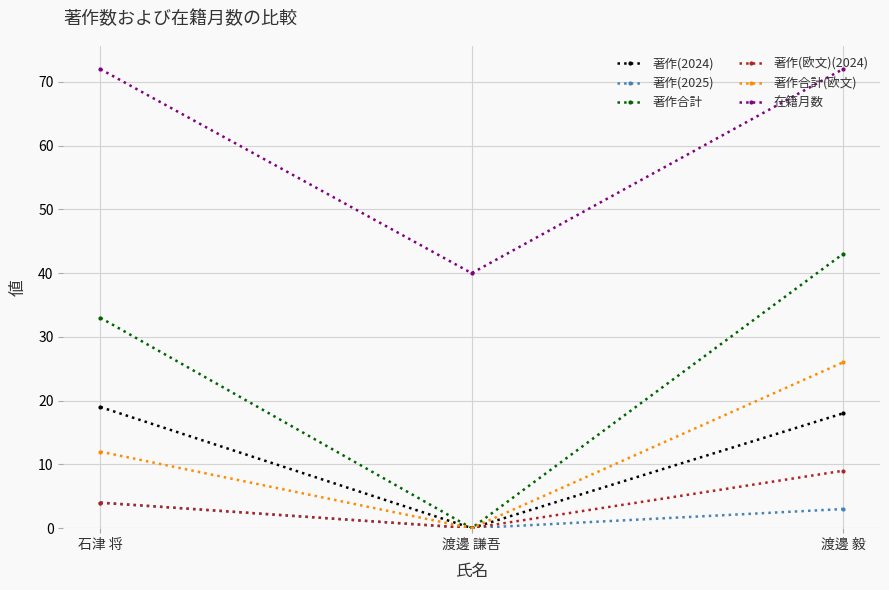

What is the value of the 著作(2024) point at the 1st from the left?

19